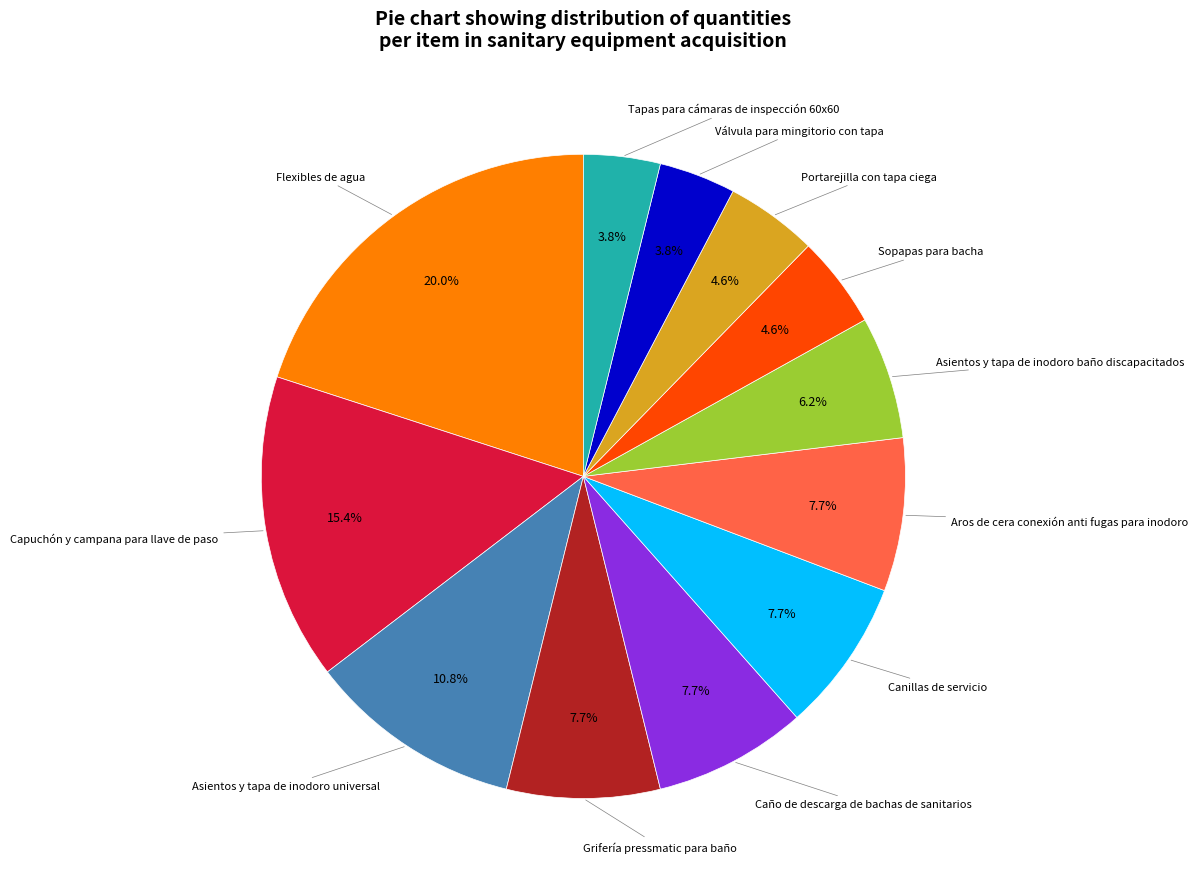

Is there any slice that represents more than half of the pie?

No